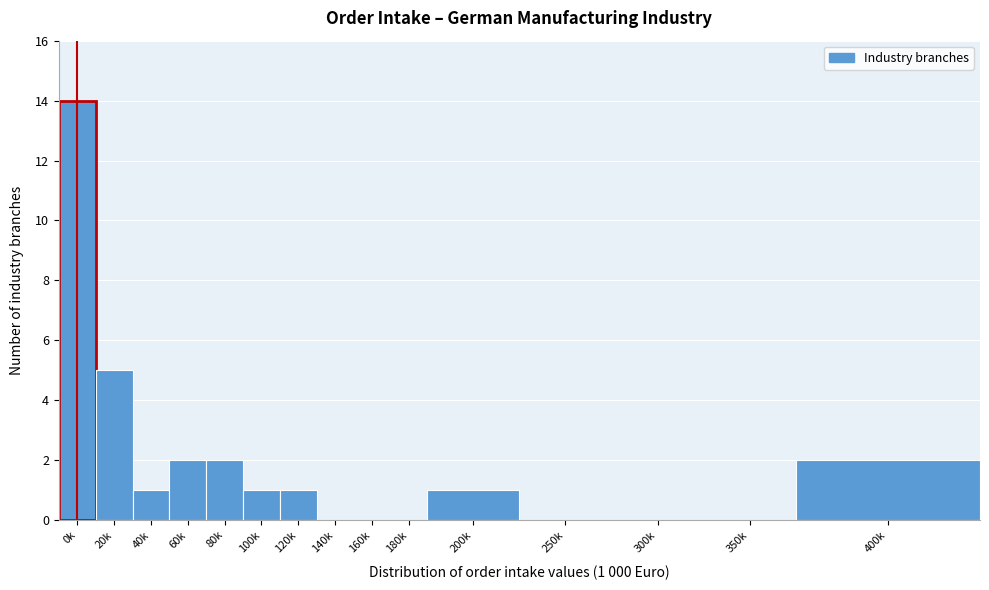

Reading left to right, list all the values displayed in this chart.

0k=14	20k=5	40k=1	60k=2	80k=2	100k=1	120k=1	140k=0	160k=0	180k=0	200k=1	250k=0	300k=0	350k=0	400k=2